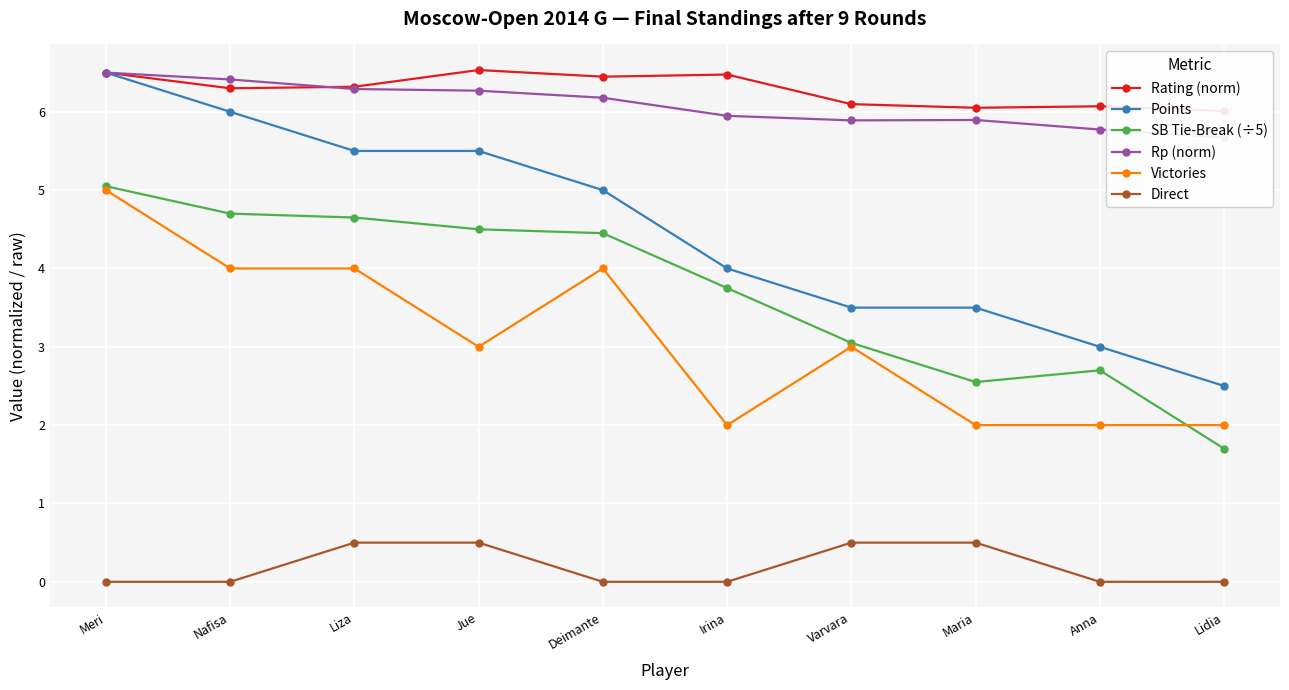

True or false: Rating (norm) and Victories intersect in this chart.

False